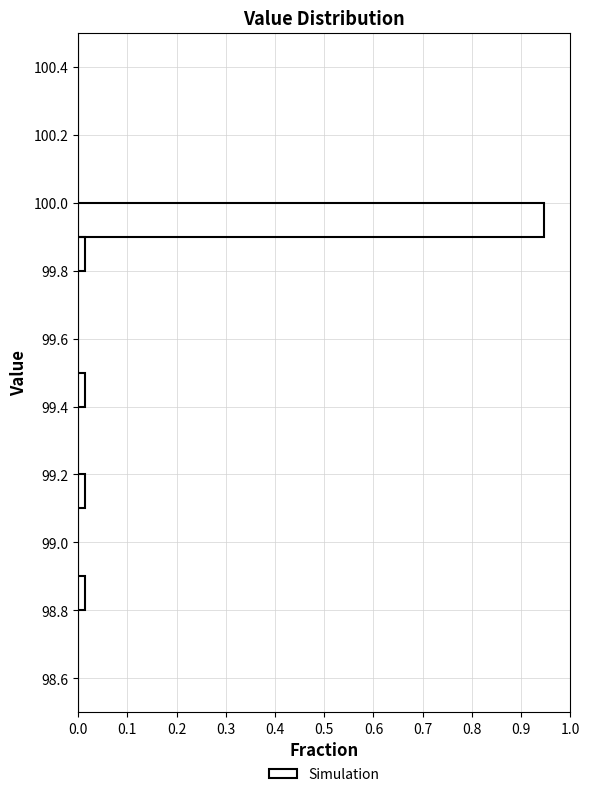

Reading bottom to top, transcribe this chart: for each bar, give the range it covers on the y-axis and its length. The values are not printed on the chart, so give them approximately, as read against the axis.

98.5 to 98.6: 0
98.6 to 98.7: 0
98.7 to 98.8: 0
98.8 to 98.9: 0.01
98.9 to 99.0: 0
99.0 to 99.1: 0
99.1 to 99.2: 0.01
99.2 to 99.3: 0
99.3 to 99.4: 0
99.4 to 99.5: 0.01
99.5 to 99.6: 0
99.6 to 99.7: 0
99.7 to 99.8: 0
99.8 to 99.9: 0.01
99.9 to 100.0: 0.95
100.0 to 100.1: 0
100.1 to 100.2: 0
100.2 to 100.3: 0
100.3 to 100.4: 0
100.4 to 100.5: 0